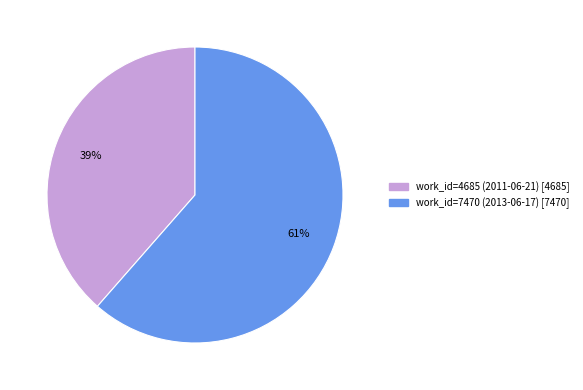

Is there any slice that represents more than half of the pie?

Yes